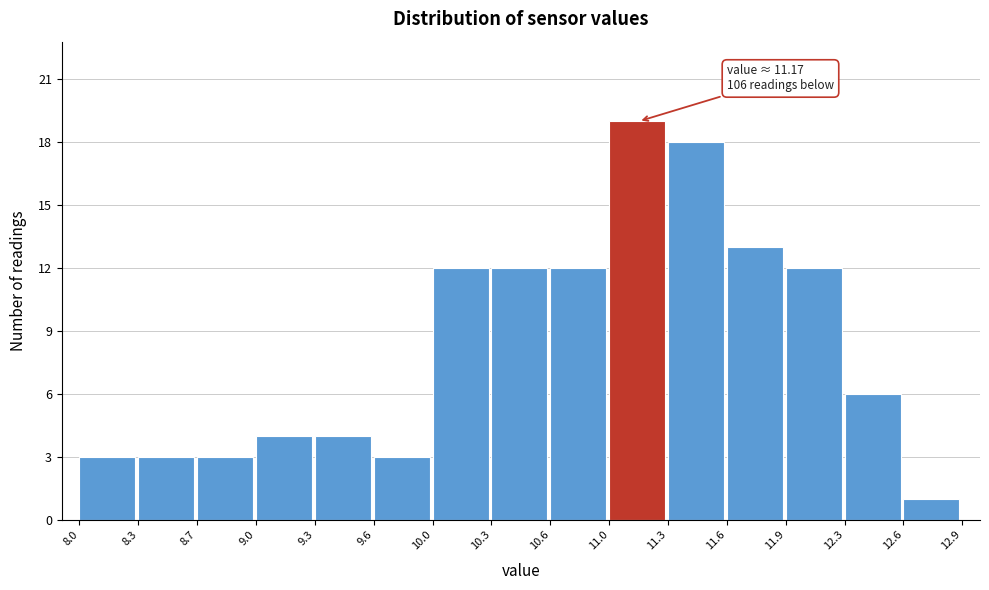

Which range on the x-axis has the tallest bar?

11.0 to 11.3